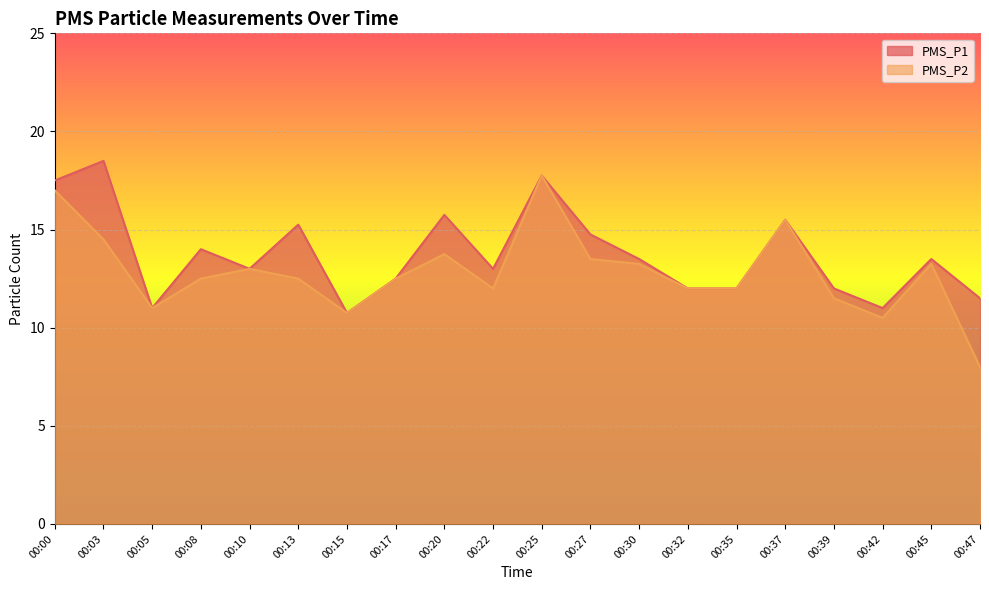

At which category does the chart reach its peak across all series?

00:03